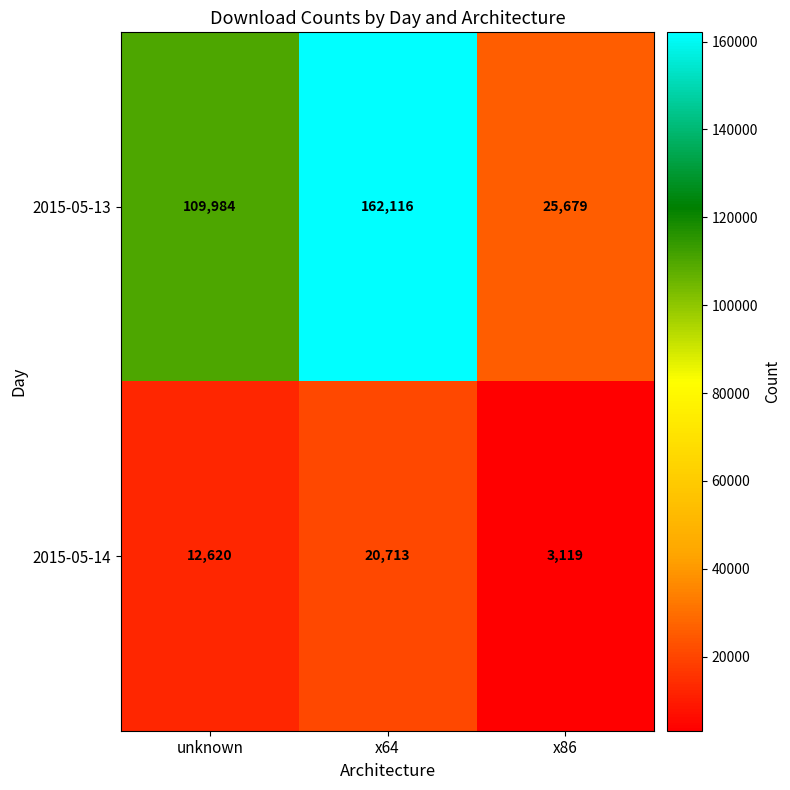

Rank the series at x86 from highest to lowest value.

2015-05-13, 2015-05-14